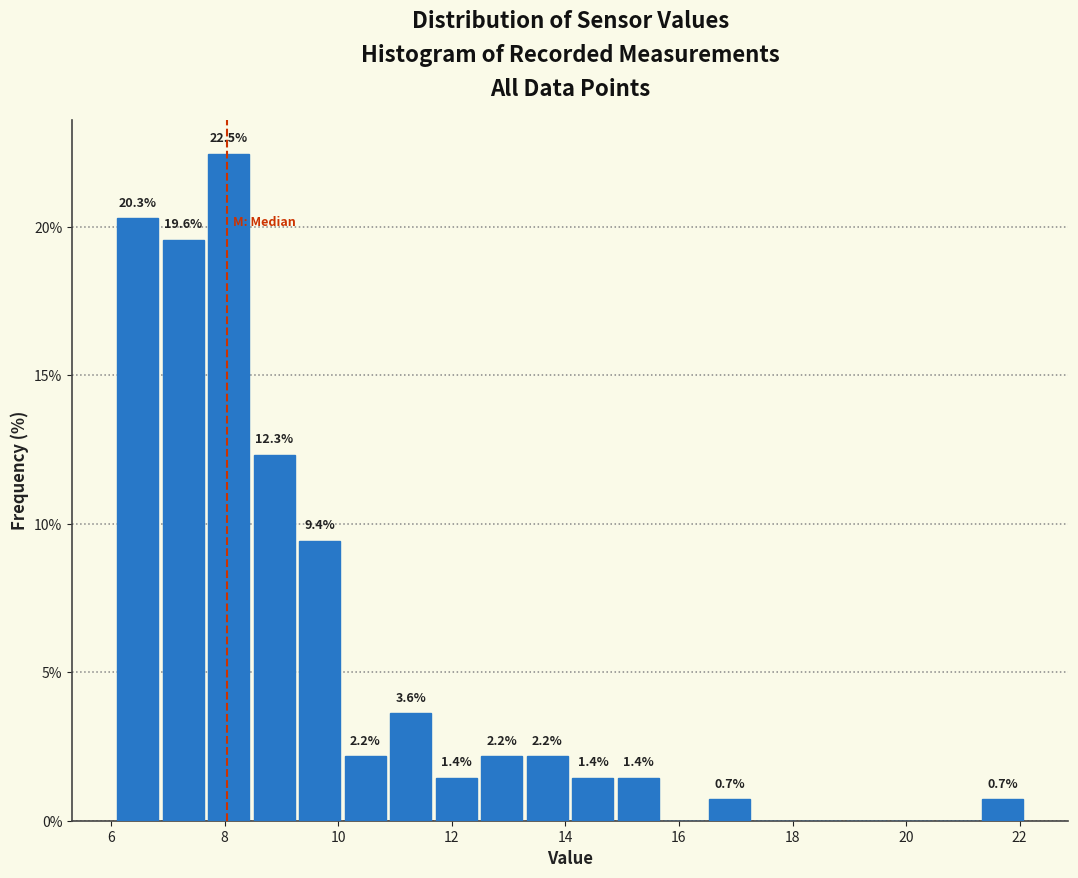

Which range on the x-axis has the tallest bar?

7.6 to 8.4